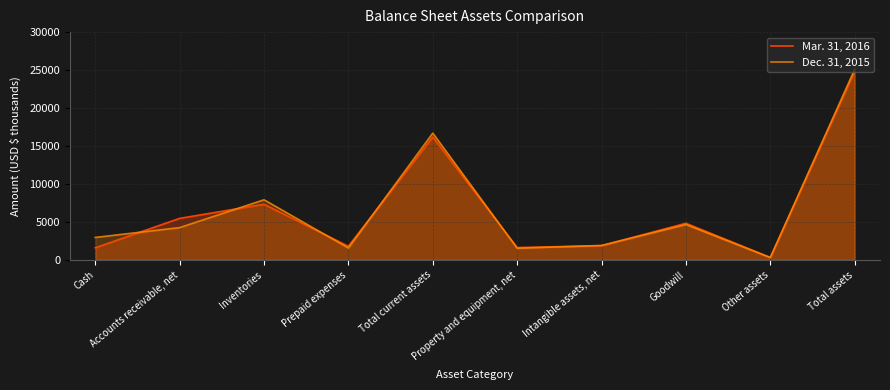

At which category is the sum across all series the highest?

Total assets